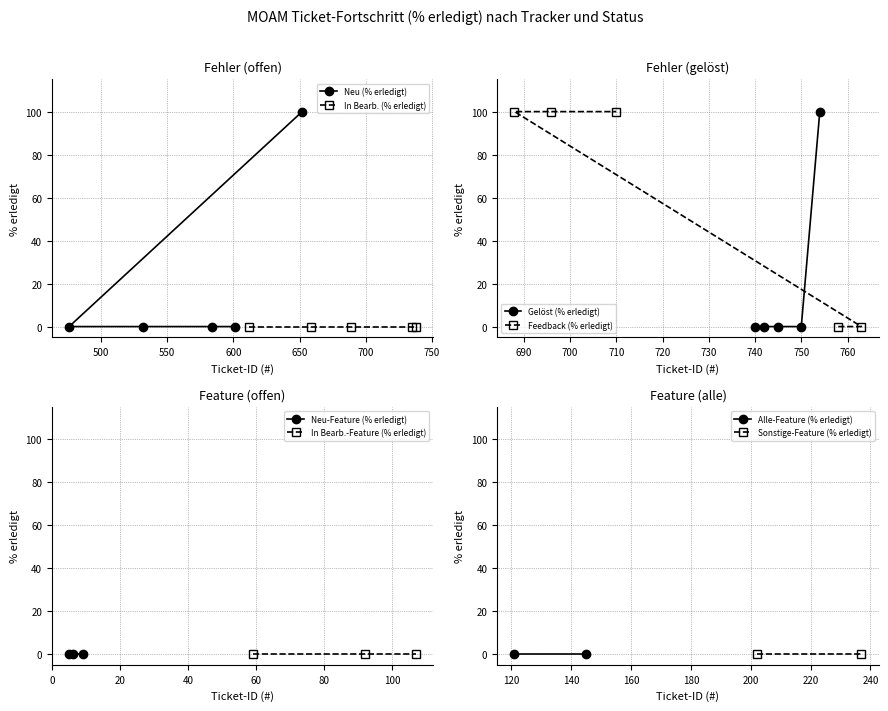

True or false: Gelöst (% erledigt) has a value of 0 at 740.

True